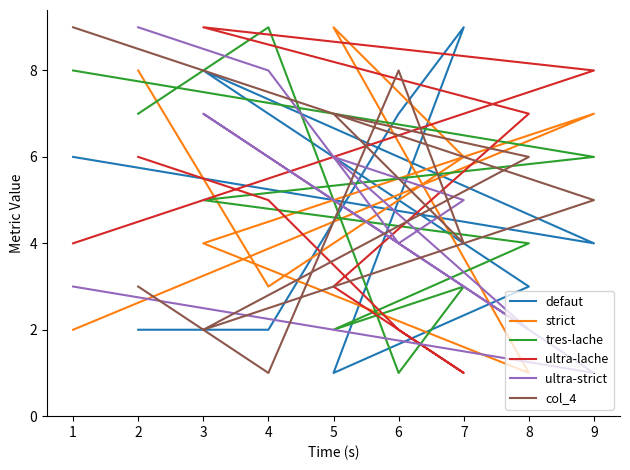

What is the greatest value displayed?

9